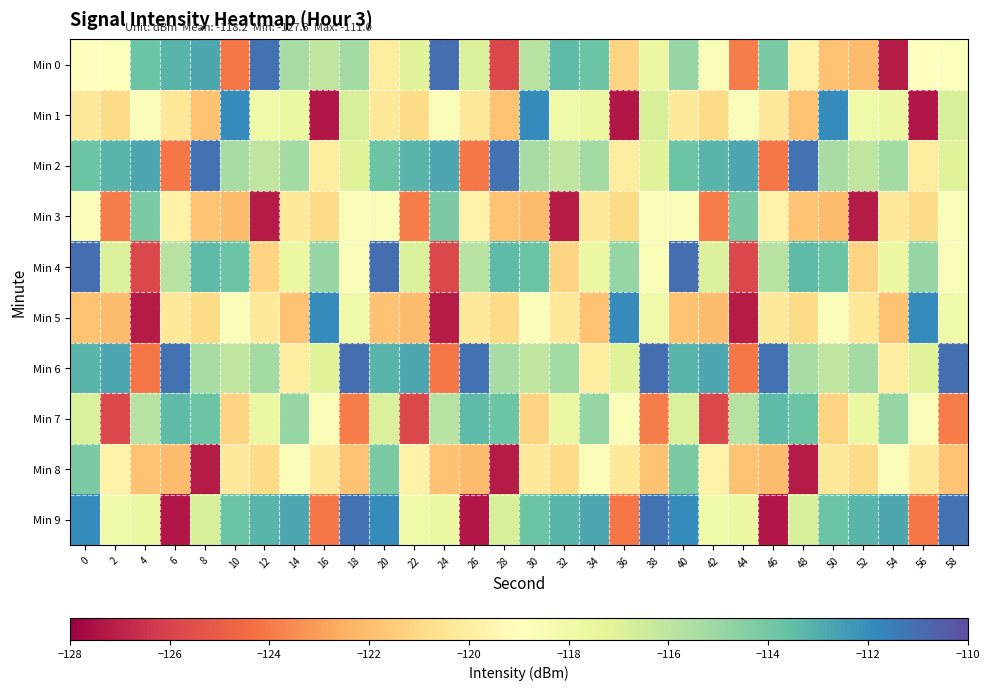

Which series has the widest spread of values?

Min 9